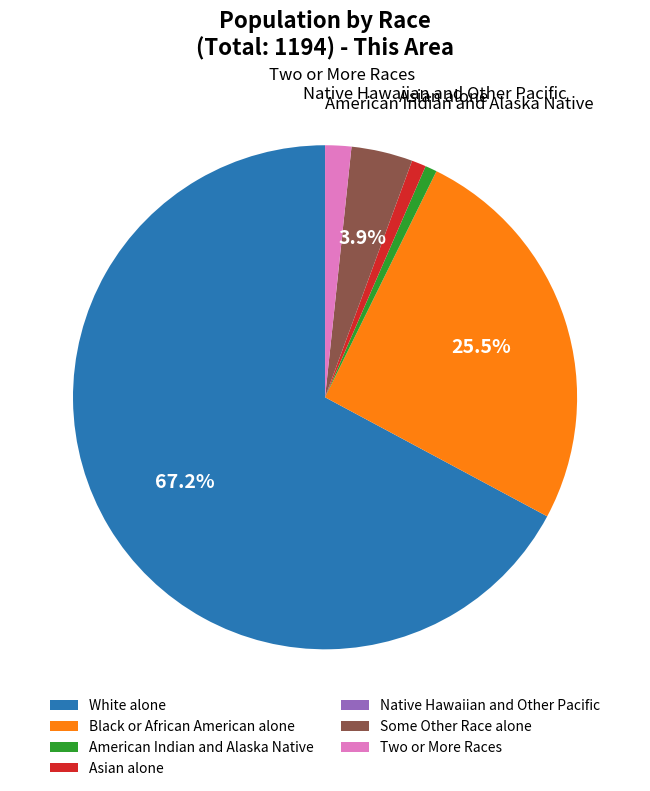

Which has a higher value, Asian alone or White alone?

White alone